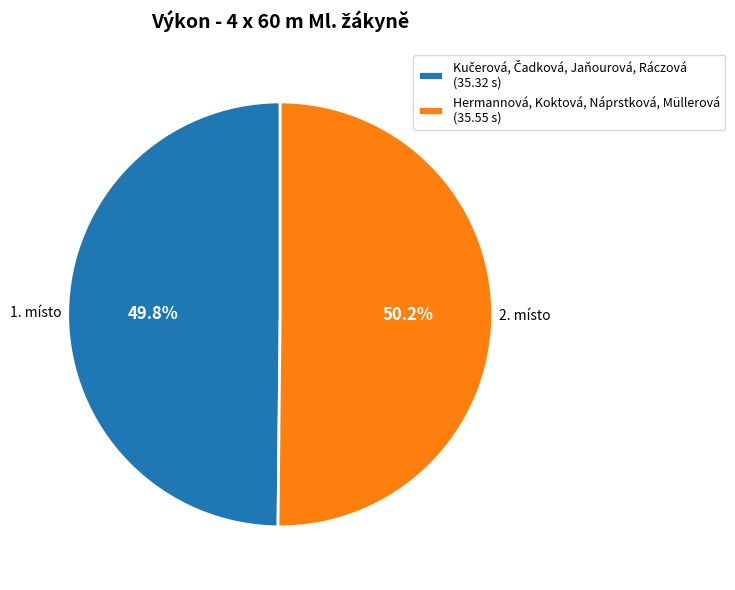

Is there a majority slice in this chart?

Yes